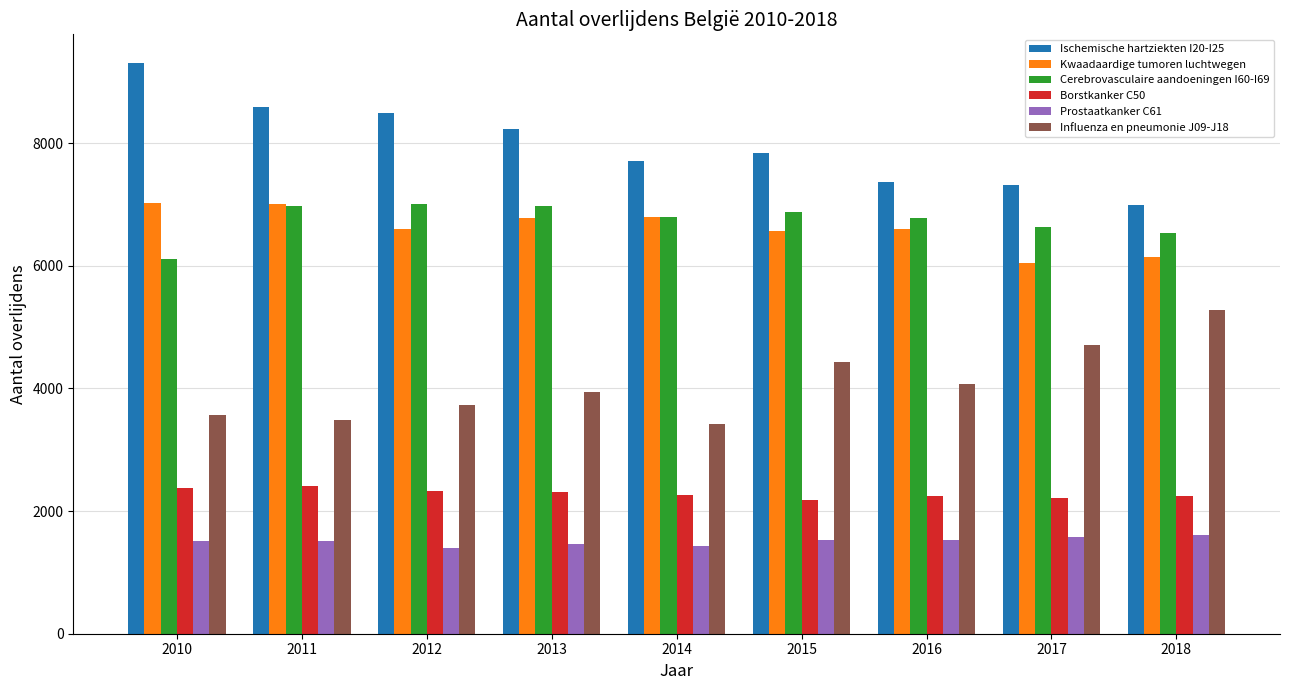

Rank the series at 2012 from highest to lowest value.

Ischemische hartziekten I20-I25, Cerebrovasculaire aandoeningen I60-I69, Kwaadaardige tumoren luchtwegen, Influenza en pneumonie J09-J18, Borstkanker C50, Prostaatkanker C61